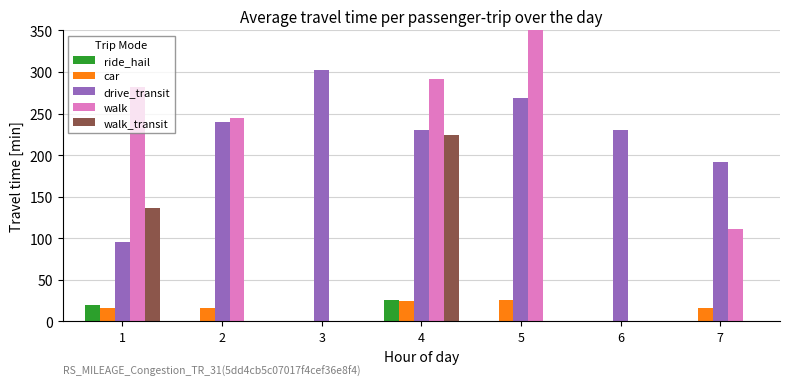

Between 6 and 7, which series saw the biggest shift?

walk